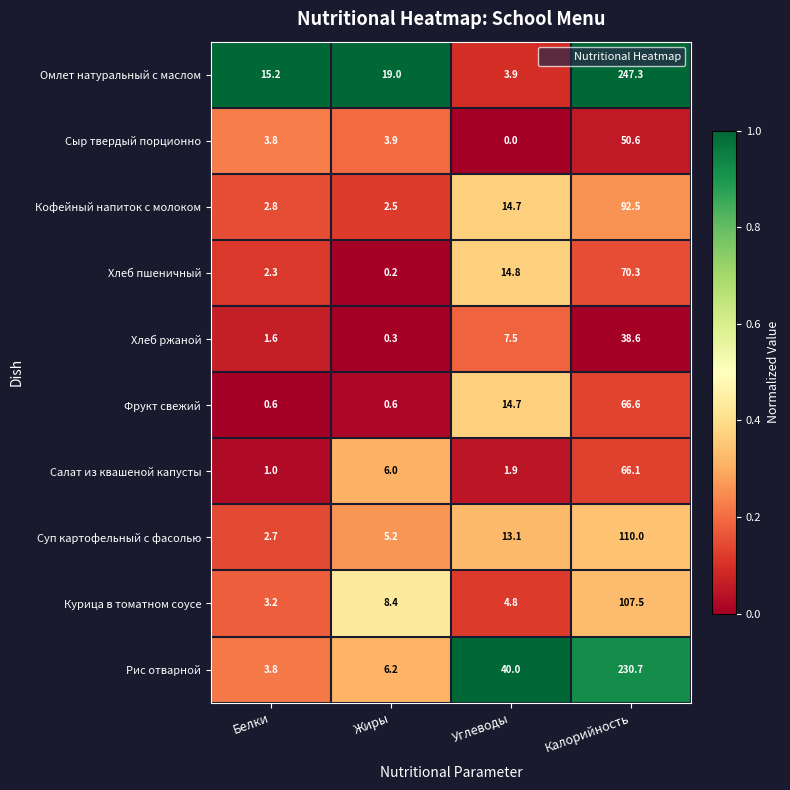

Which series has the largest range (max minus min)?

Омлет натуральный с маслом